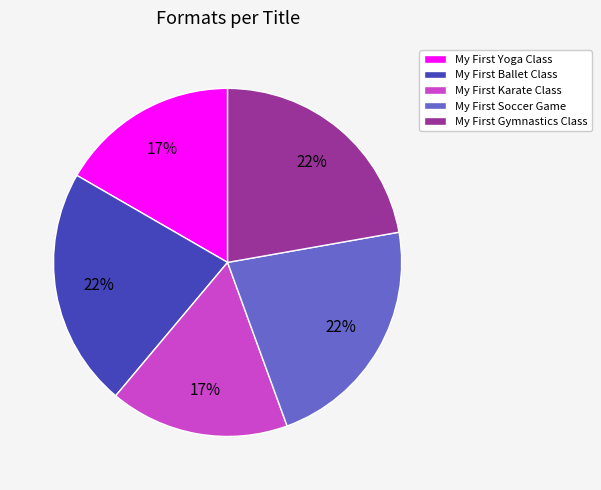

Count the number of slices in the pie.

5